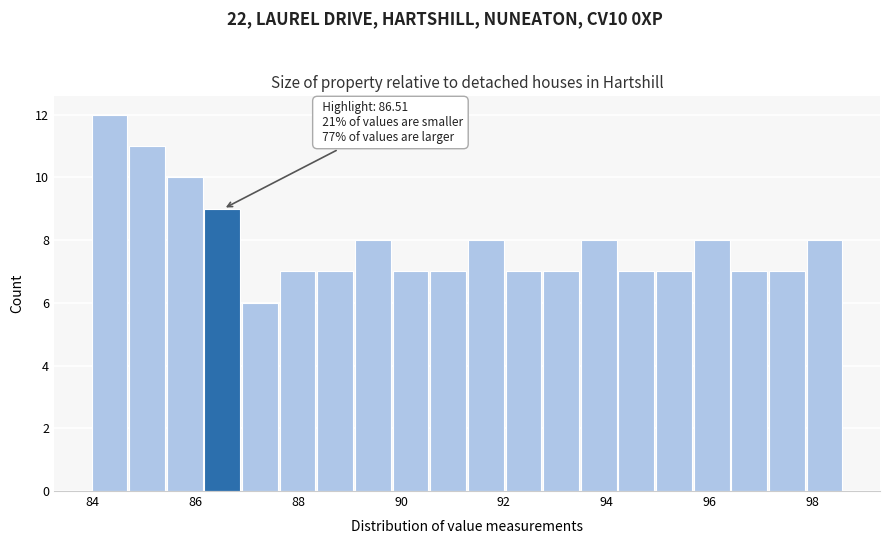

Read against the x-axis, roughly where is the centre of the tallest bar?

84.4